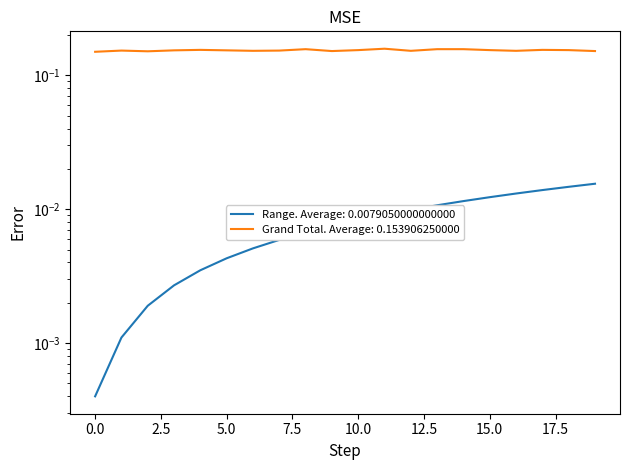

Which series has the largest range (max minus min)?

Range